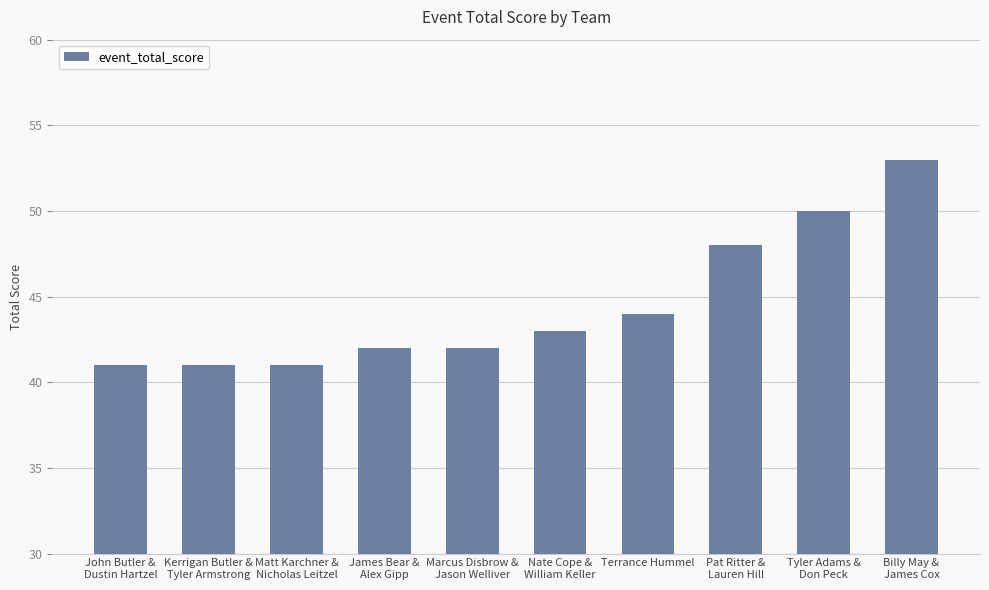

Reading left to right, extract all data points from this chart.

41	41	41	42	42	43	44	48	50	53